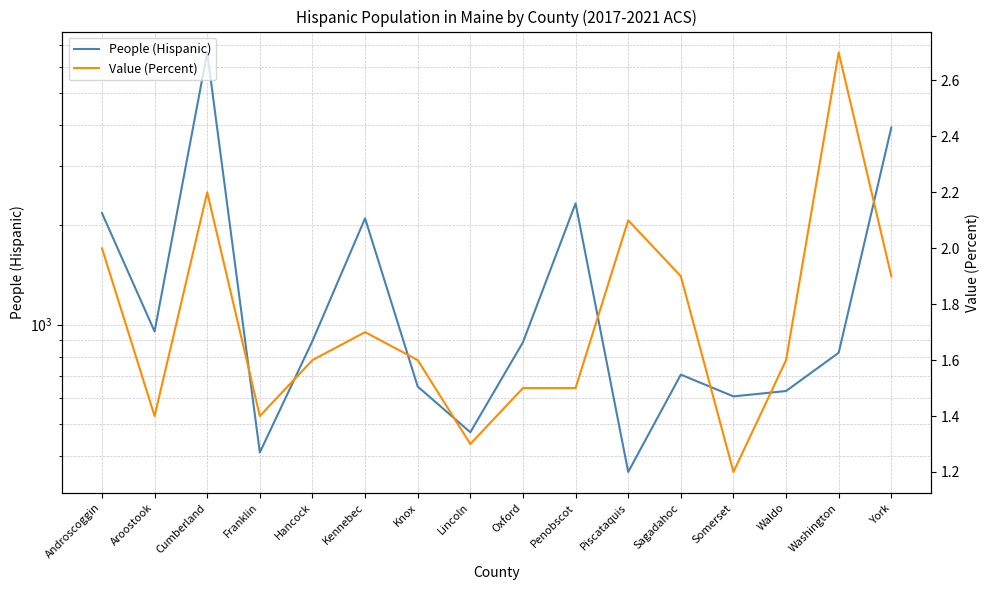

How many interior local valleys does the Value (Percent) series have?

4